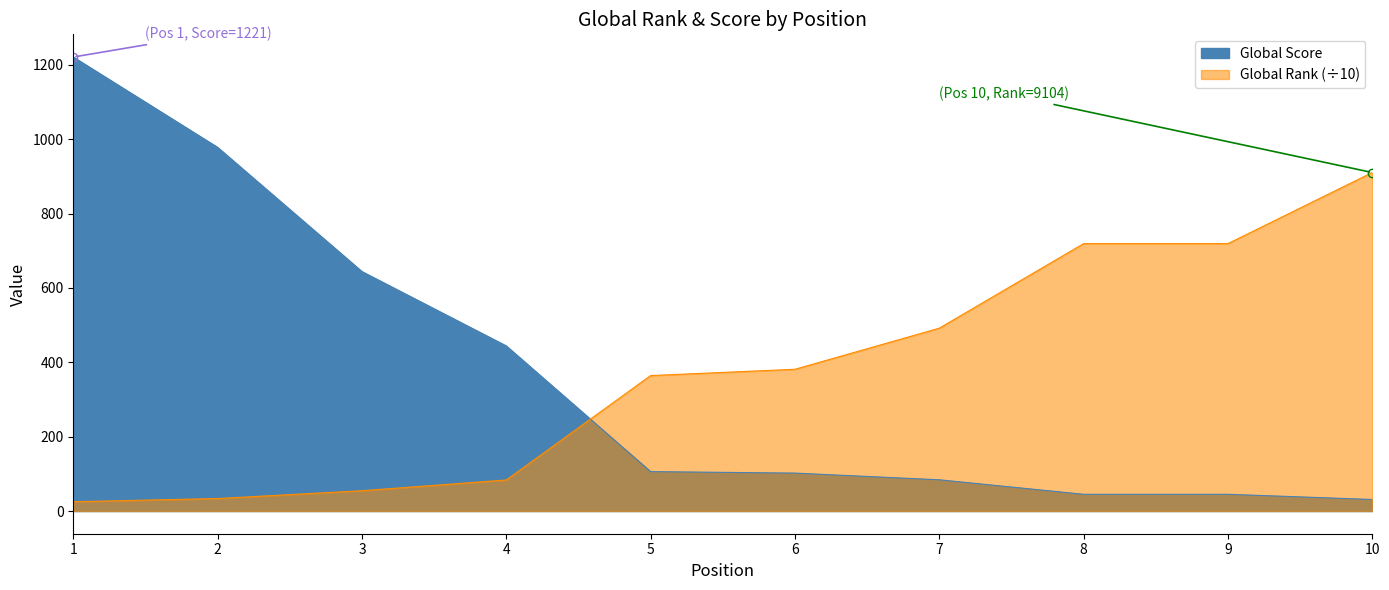

At which category does the chart reach its minimum across all series?

1